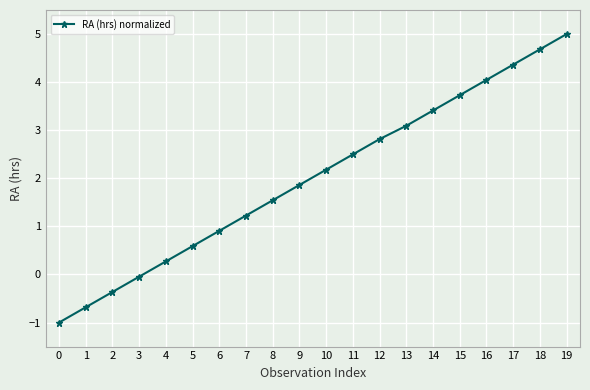

Count the number of values greater than 2.

10